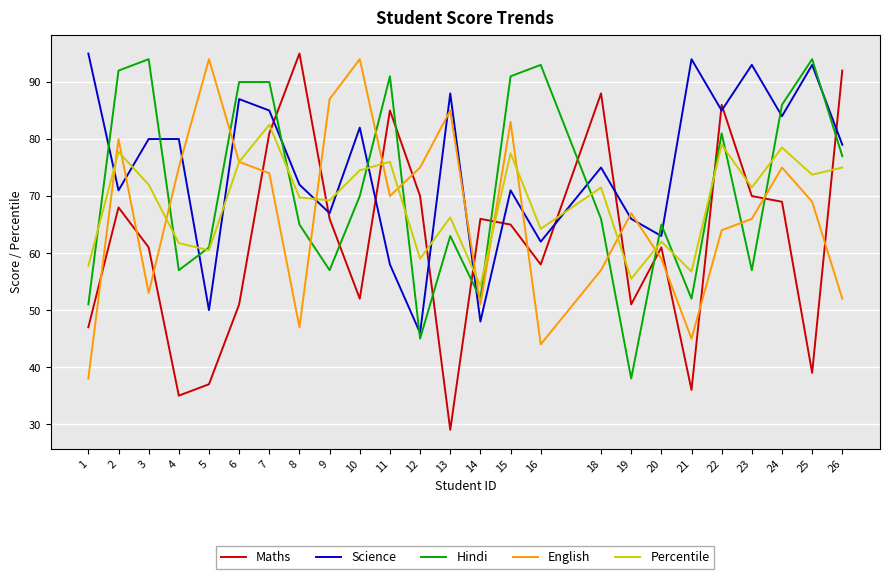

True or false: Science has a value of 120.4 at 18.

False